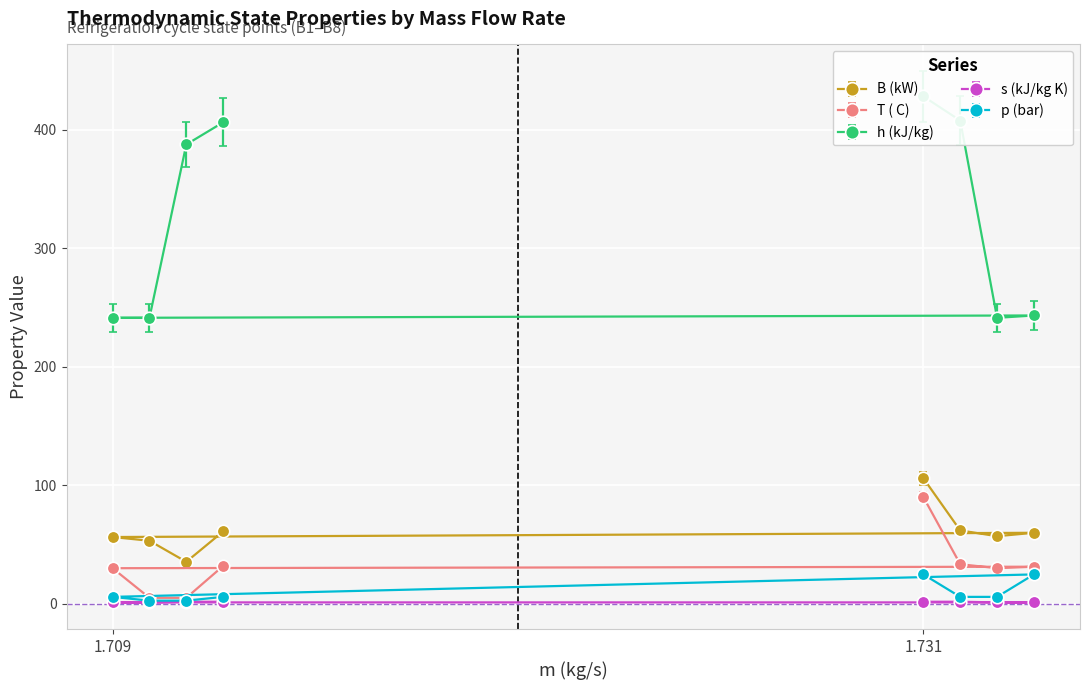

What is the average value of the s (kJ/kg K) series?

1.4